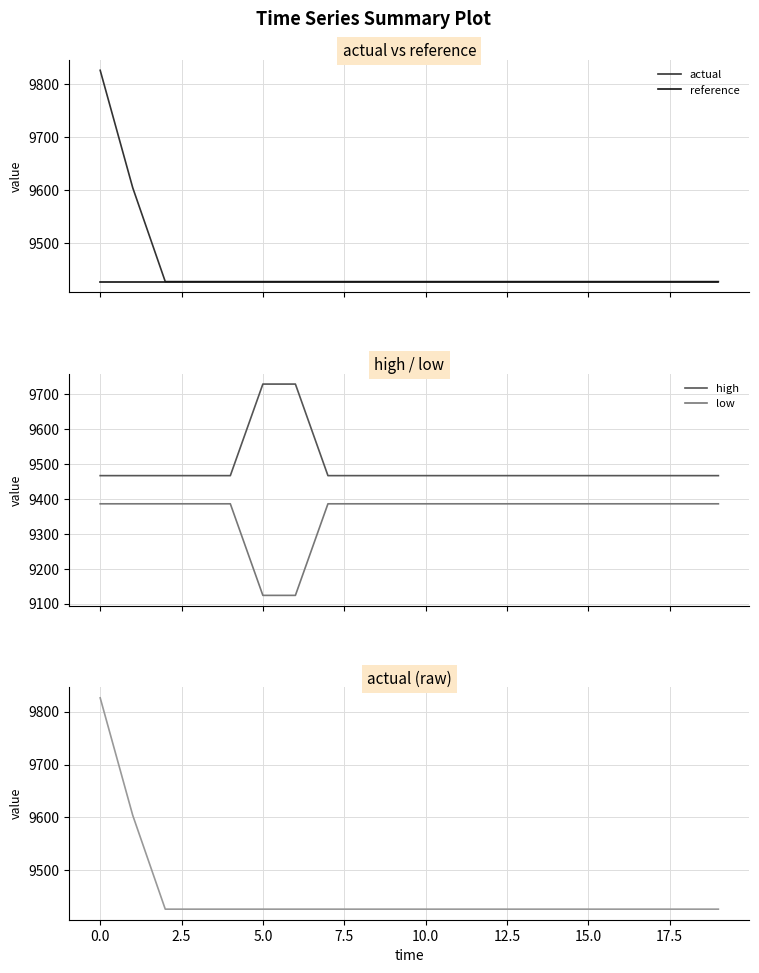

What is the spread (max minus min) of values at 16?

80.7